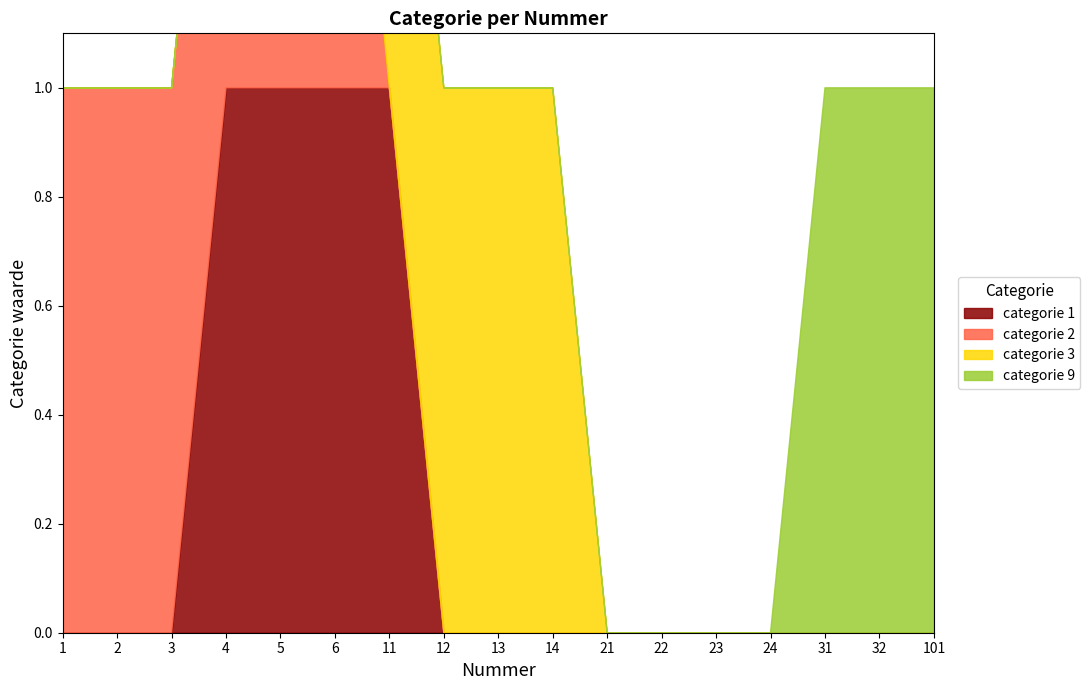

Reading left to right, transcribe all the data shown in this chart.

categorie 1: 1=0	2=0	3=0	4=1	5=1	6=1	11=1	12=0	13=0	14=0	21=0	22=0	23=0	24=0	31=0	32=0	101=0
categorie 2: 1=1	2=1	3=1	4=1	5=1	6=1	11=0	12=0	13=0	14=0	21=0	22=0	23=0	24=0	31=0	32=0	101=0
categorie 3: 1=0	2=0	3=0	4=0	5=0	6=0	11=1	12=1	13=1	14=1	21=0	22=0	23=0	24=0	31=0	32=0	101=0
categorie 9: 1=0	2=0	3=0	4=0	5=0	6=0	11=0	12=0	13=0	14=0	21=0	22=0	23=0	24=0	31=1	32=1	101=1